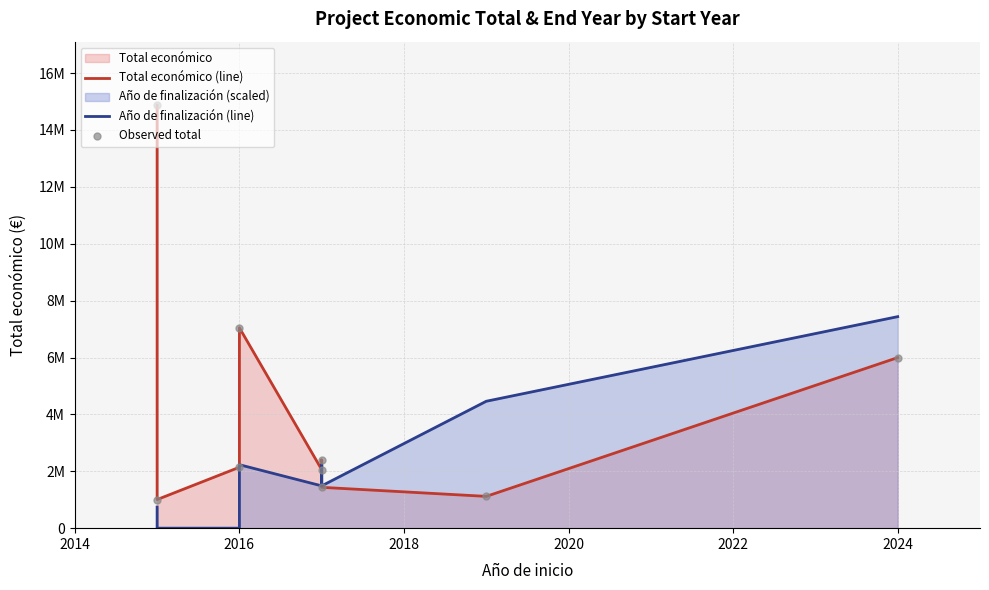

Which series reaches the minimum Y coordinate?

Año de finalización (line)